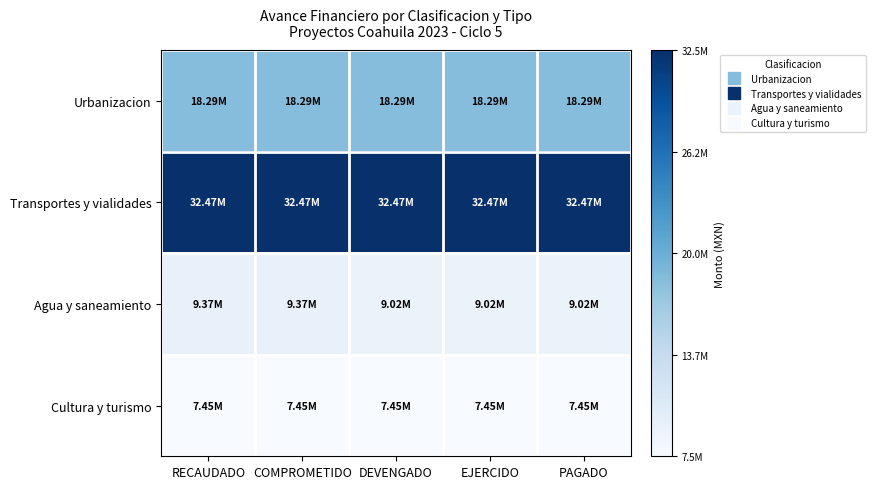

At which category is the sum across all series the highest?

RECAUDADO